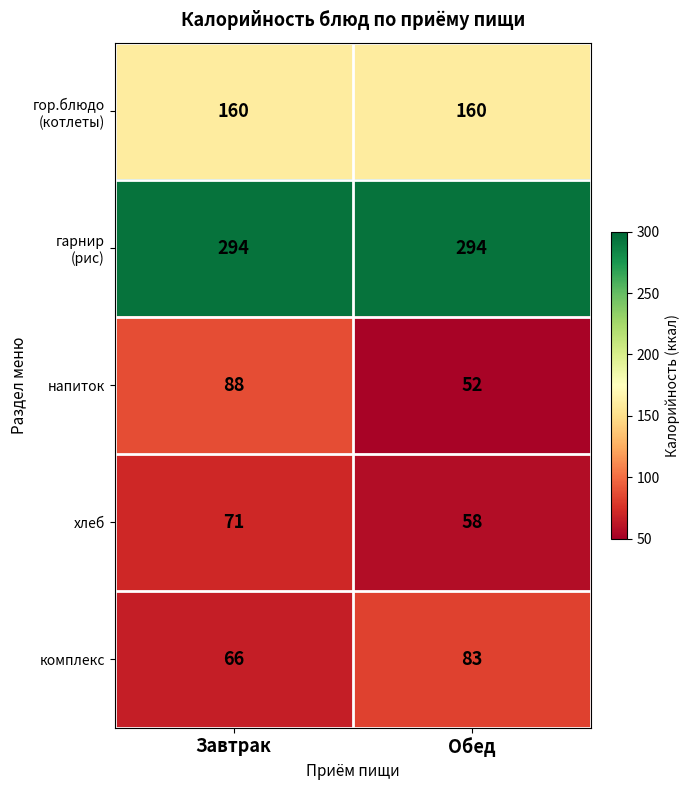

How many data points does each series have?

2